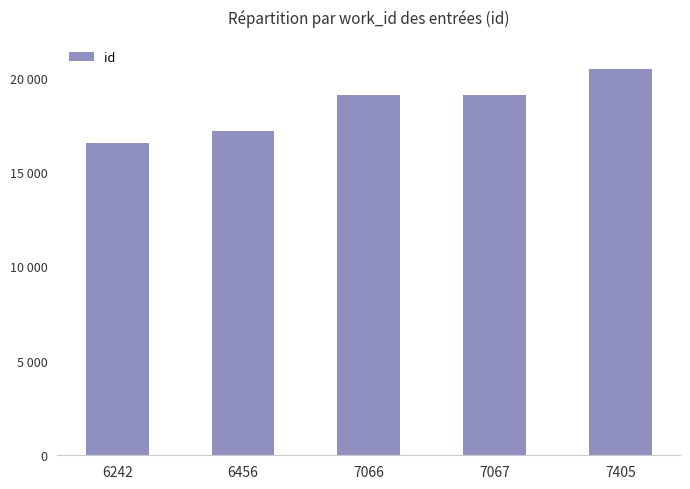

What is the difference between the values at 7067 and 6242?

2552